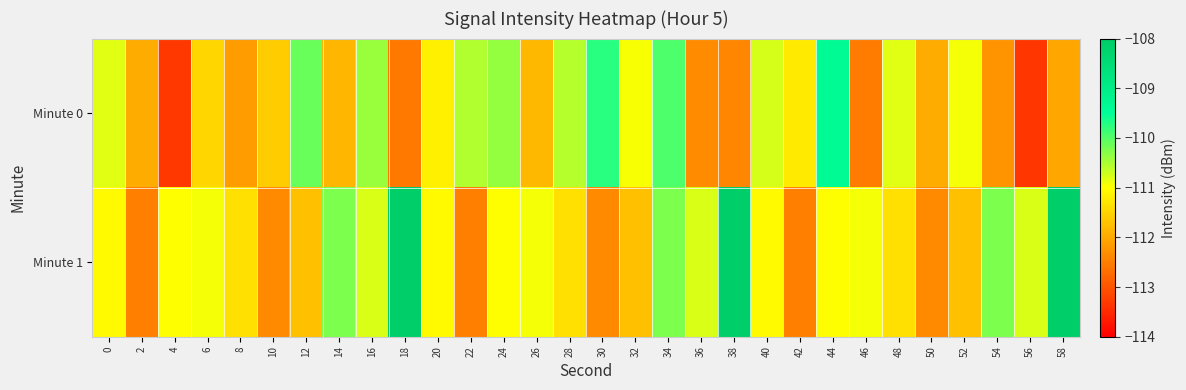

Which series has the largest total across all categories?

Minute 1